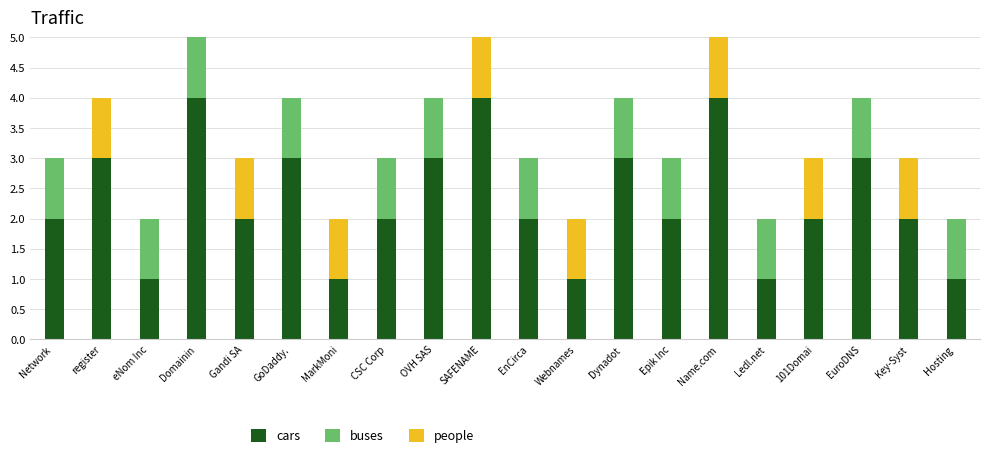

What is the sum of the cars values at Hosting  and EuroDNS?

4